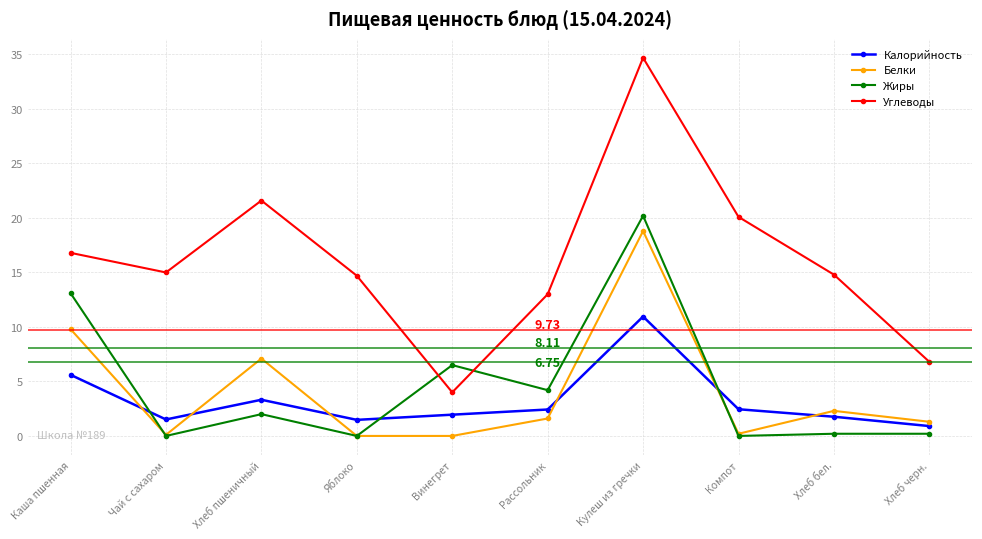

Where is Углеводы nearest to the value 19?

Компот